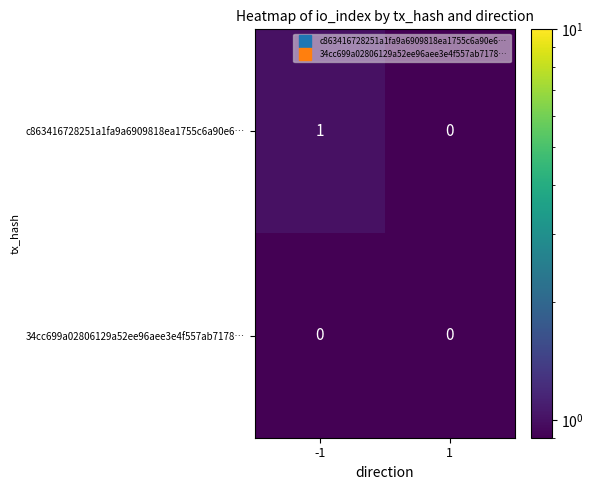

Count the number of categories in the chart.

2